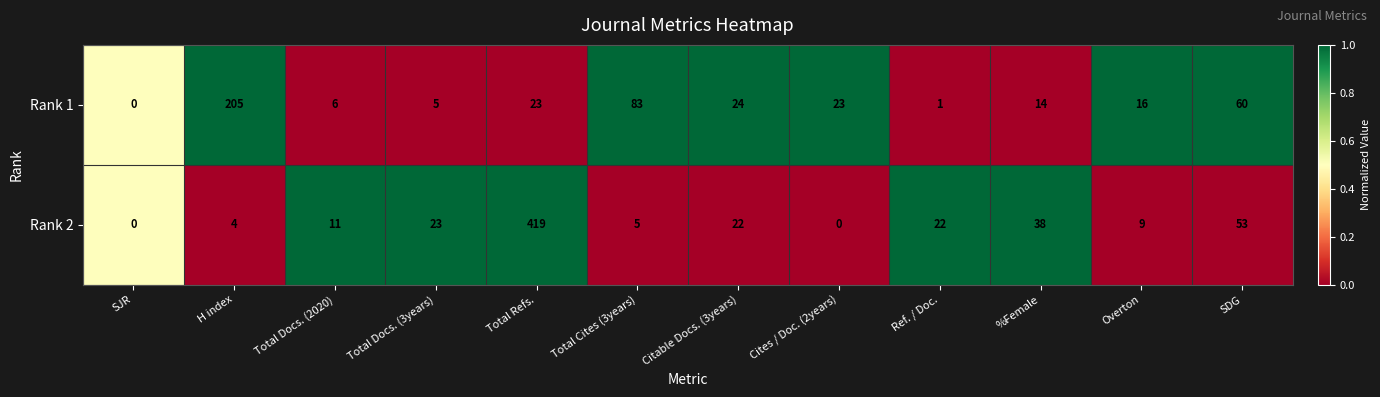

At which label does Rank 1 first exceed 23?

H index